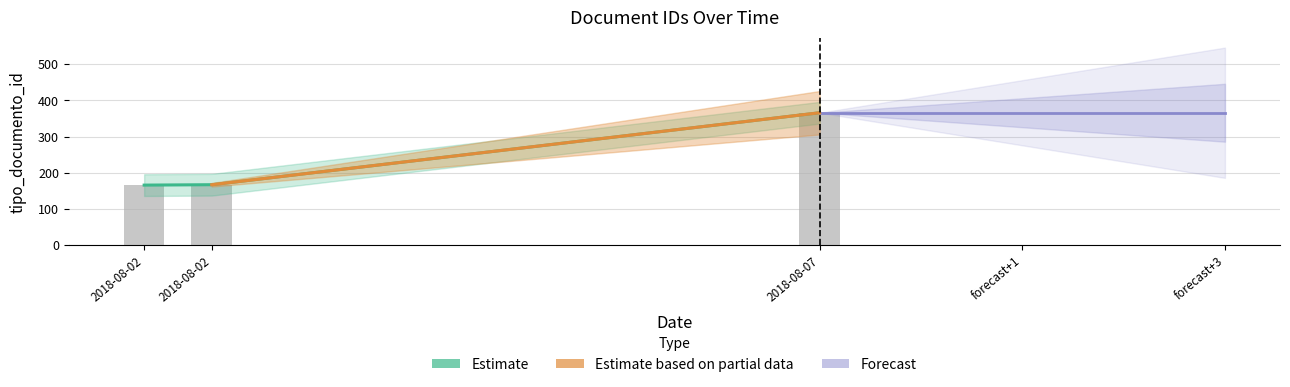

What is the difference between the maximum and minimum values?

200